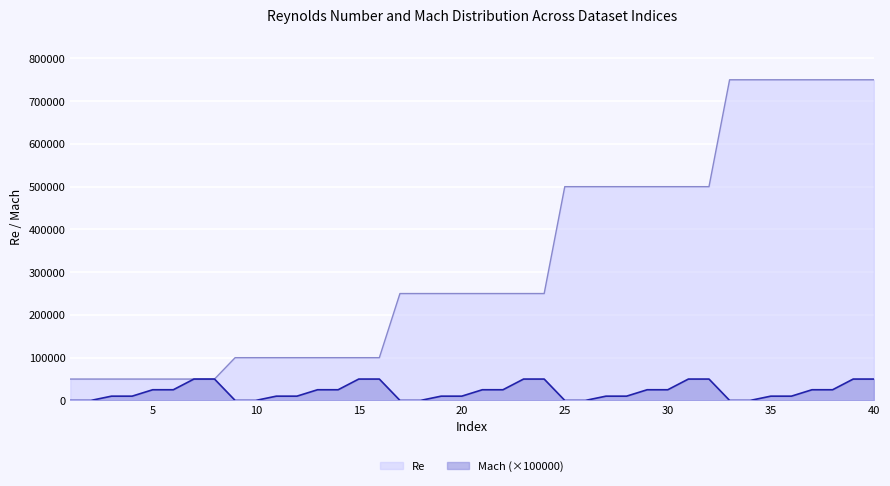

At 34, list the series in order from smallest to largest.

Mach, Re